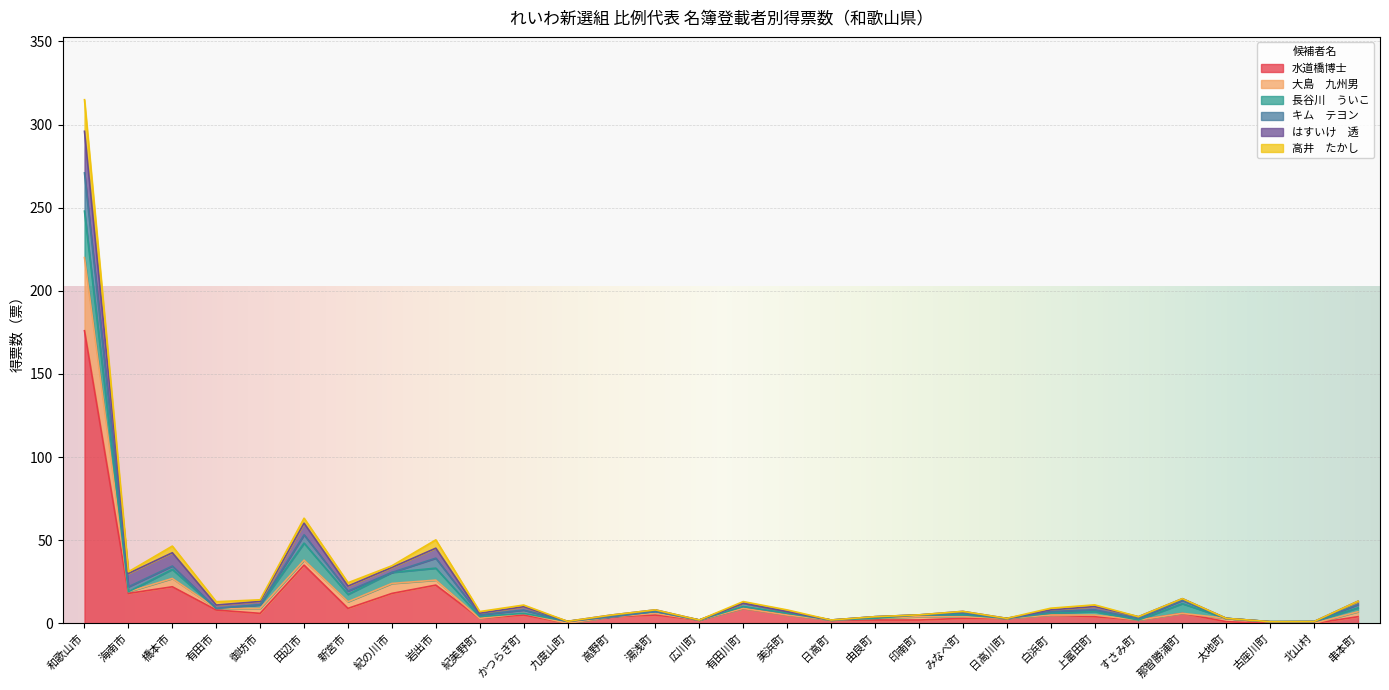

Where is the first local minimum for 大島　九州男?

海南市